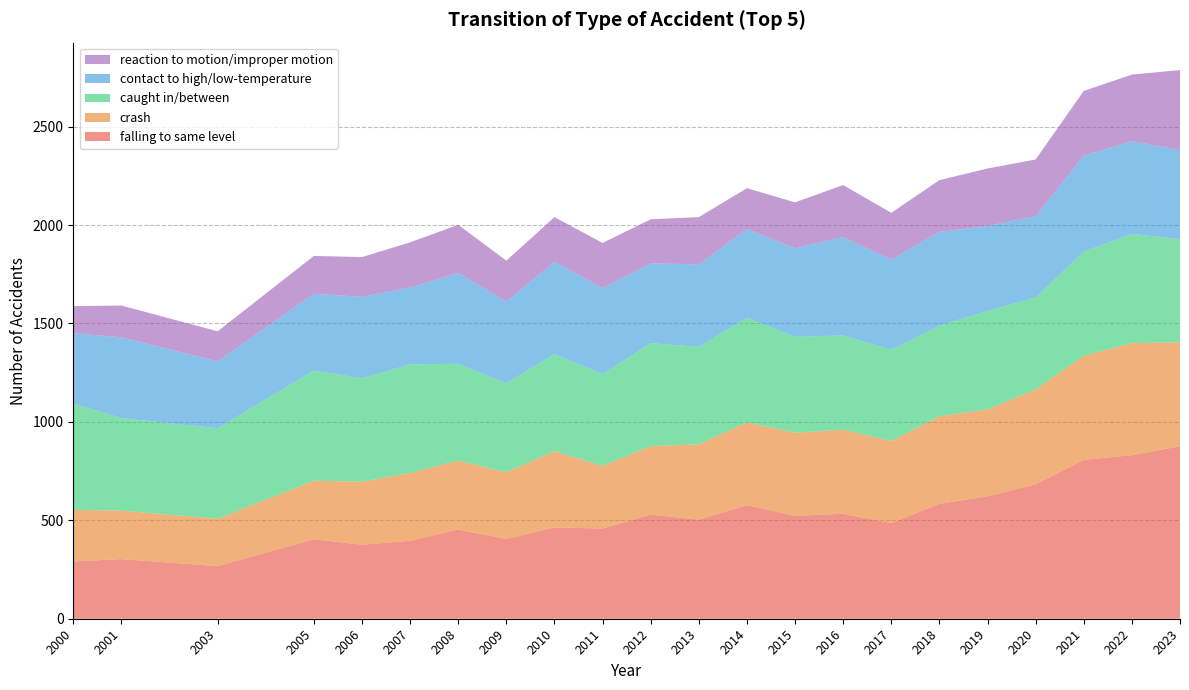

Reading left to right, extract all data points from this chart.

falling to same level: 291	303	267	404	376	396	453	405	464	458	529	503	577	523	533	486	584	622	683	807	831	876
crash: 262	246	241	297	320	345	350	339	387	318	348	383	420	422	427	417	444	441	482	528	569	528
caught in/between: 540	470	460	560	525	551	492	452	494	466	523	495	532	487	479	463	461	500	467	530	555	524
contact to high/low-temperature: 358	410	339	390	414	391	461	414	468	438	405	419	450	450	500	458	476	432	413	487	471	453
reaction to motion/improper motion: 137	162	153	192	202	229	245	209	227	229	224	240	208	233	264	238	263	292	288	329	338	406